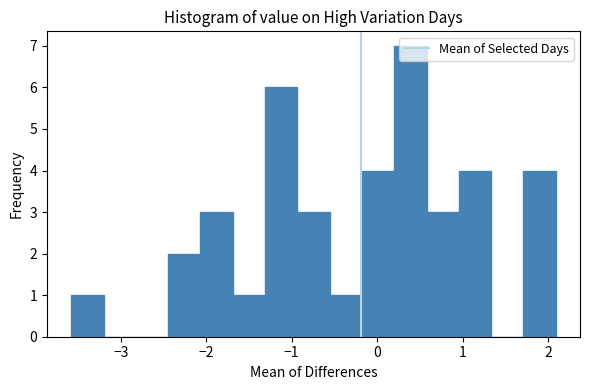

Read against the x-axis, roughly where is the centre of the tallest bar?

0.4